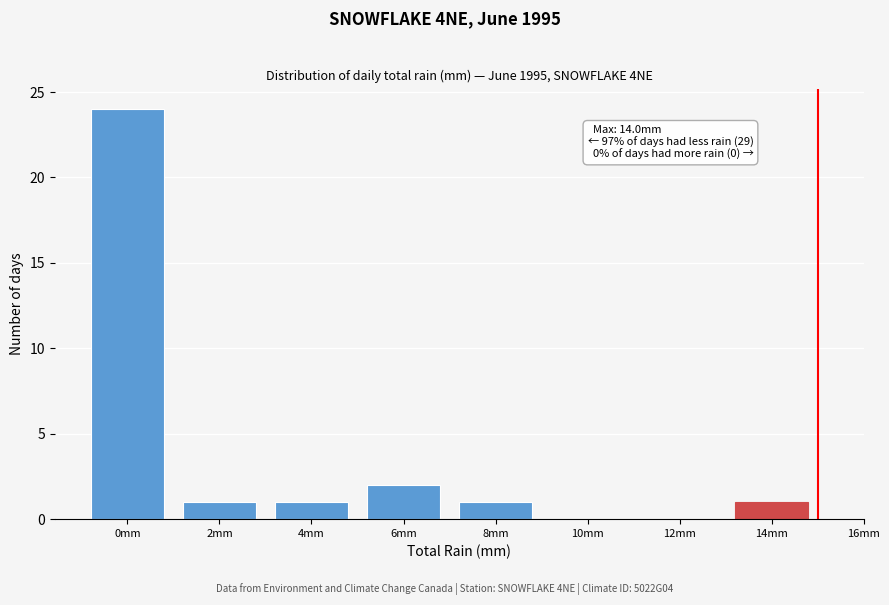

Reading right to left, list all the values displayed in this chart.

14mm=1	12mm=0	10mm=0	8mm=1	6mm=2	4mm=1	2mm=1	0mm=24